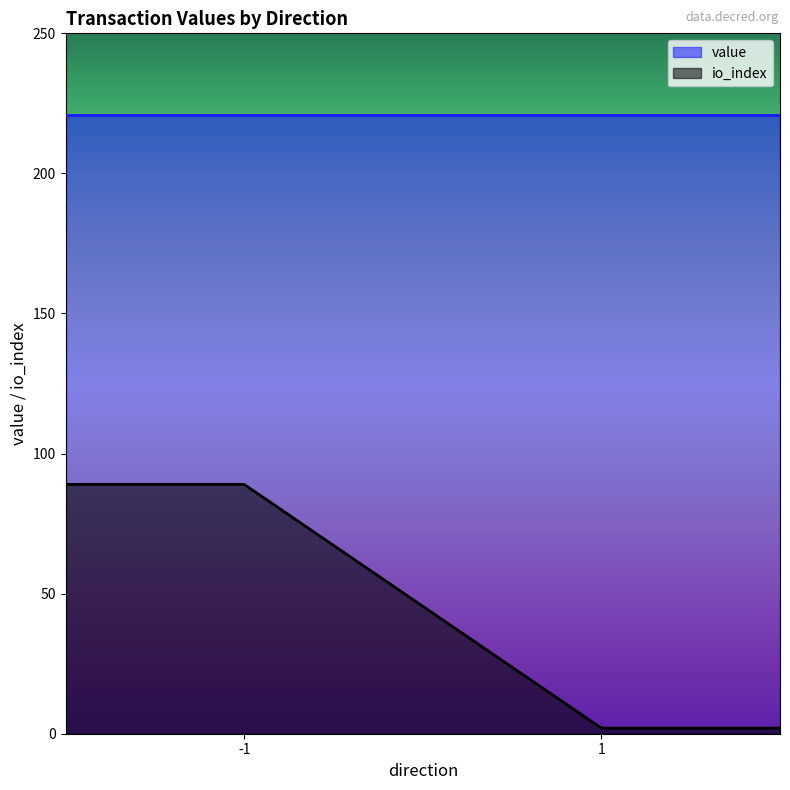

True or false: value and io_index cross at least once.

False